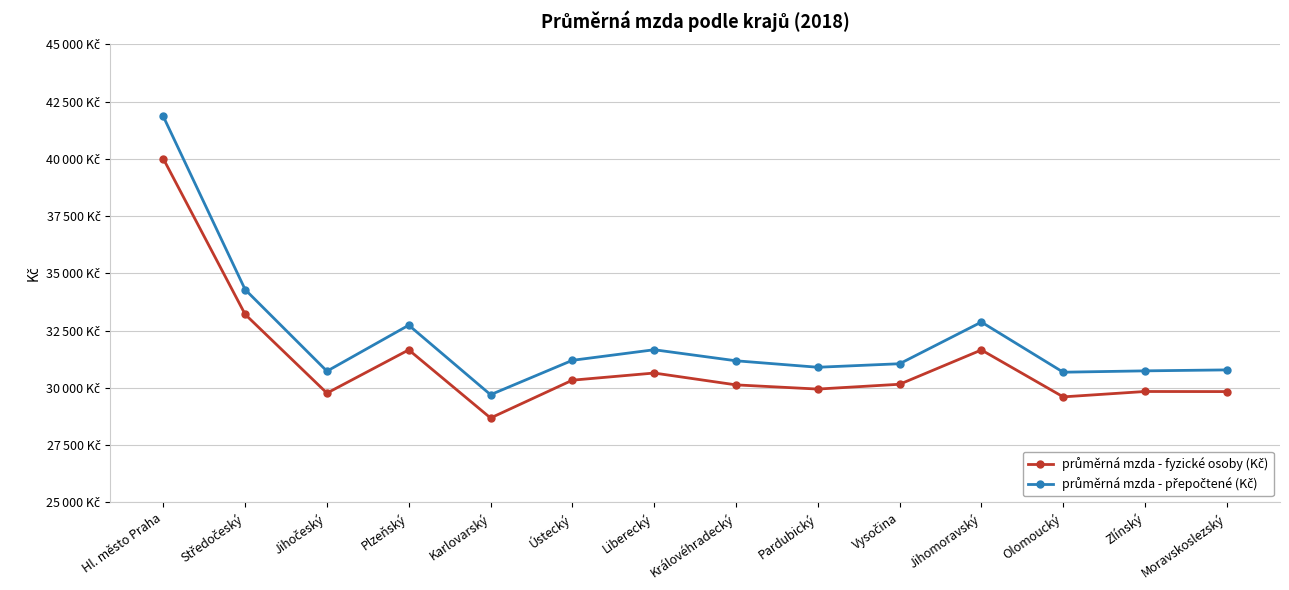

True or false: průměrná mzda - přepočtené (Kč) and průměrná mzda - fyzické osoby (Kč) intersect in this chart.

False